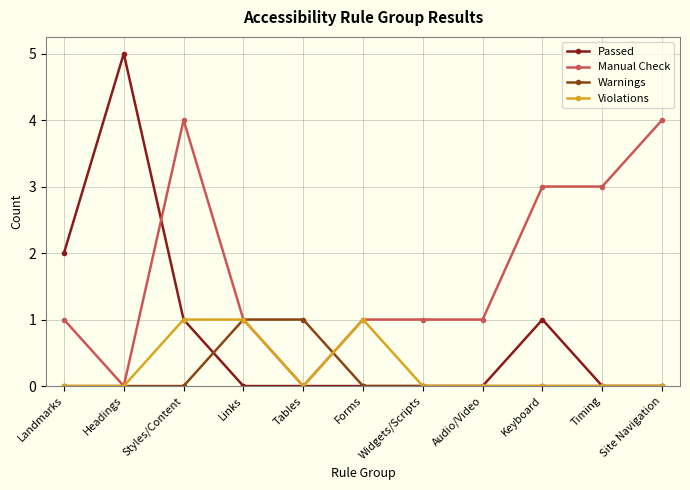

Count the number of categories in the chart.

11